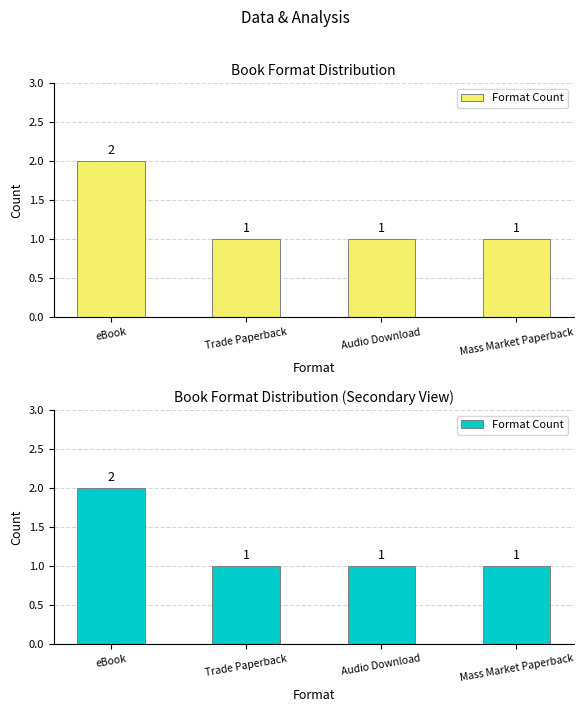

Reading left to right, list all the values displayed in this chart.

2	1	1	1